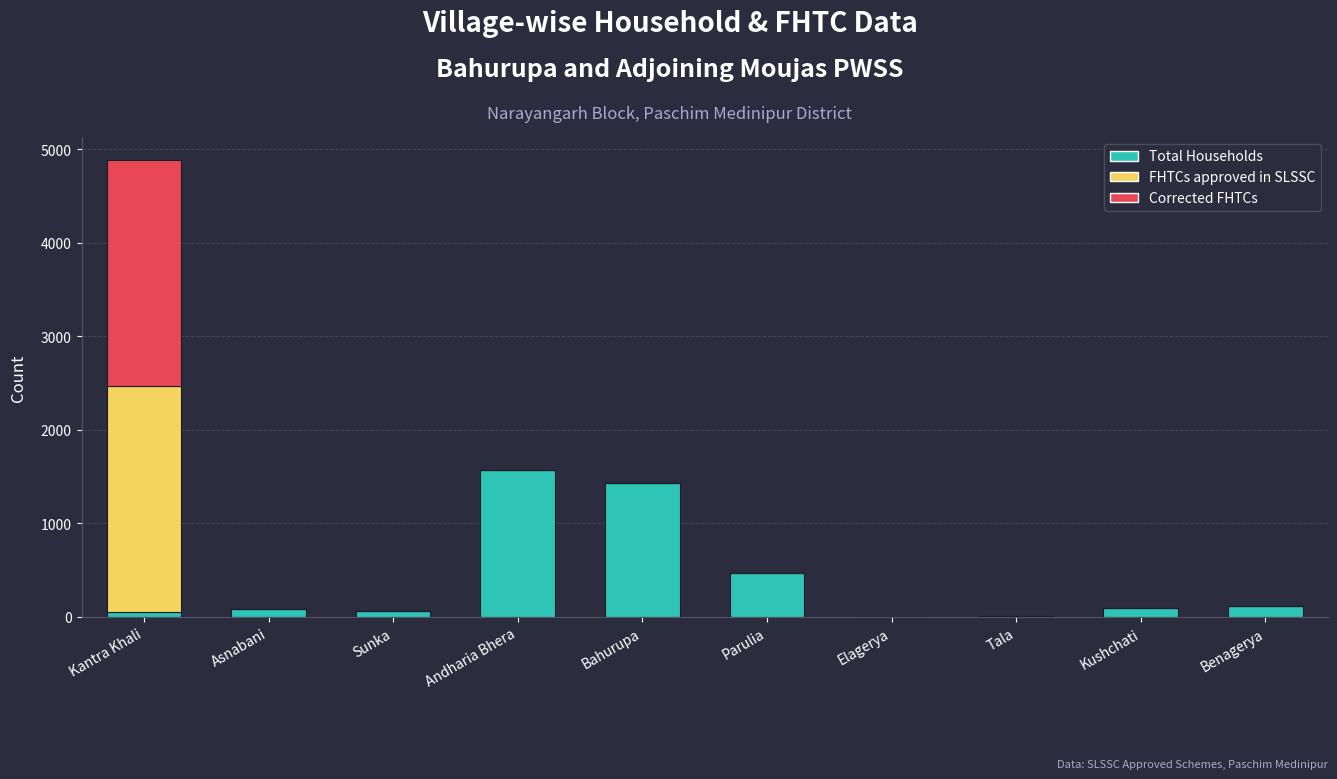

How many data points does each series have?

10